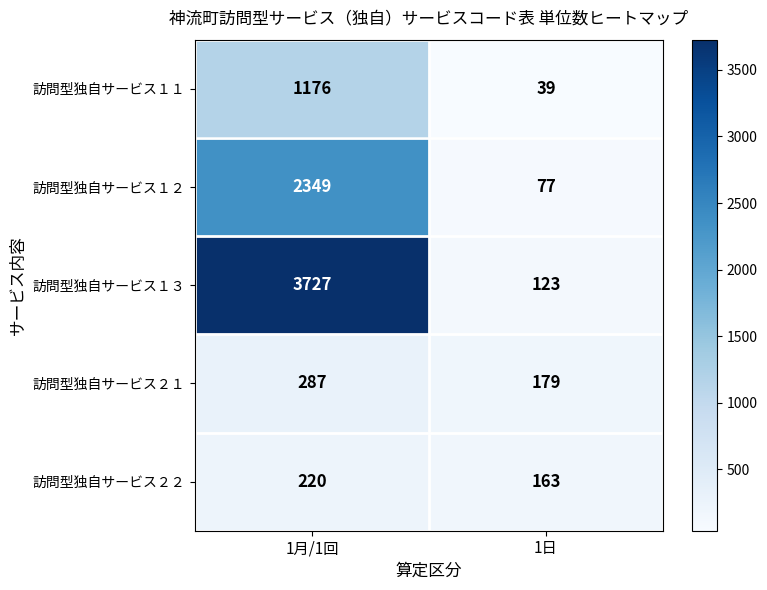

What is the difference between the highest and lowest values at 1日?

140